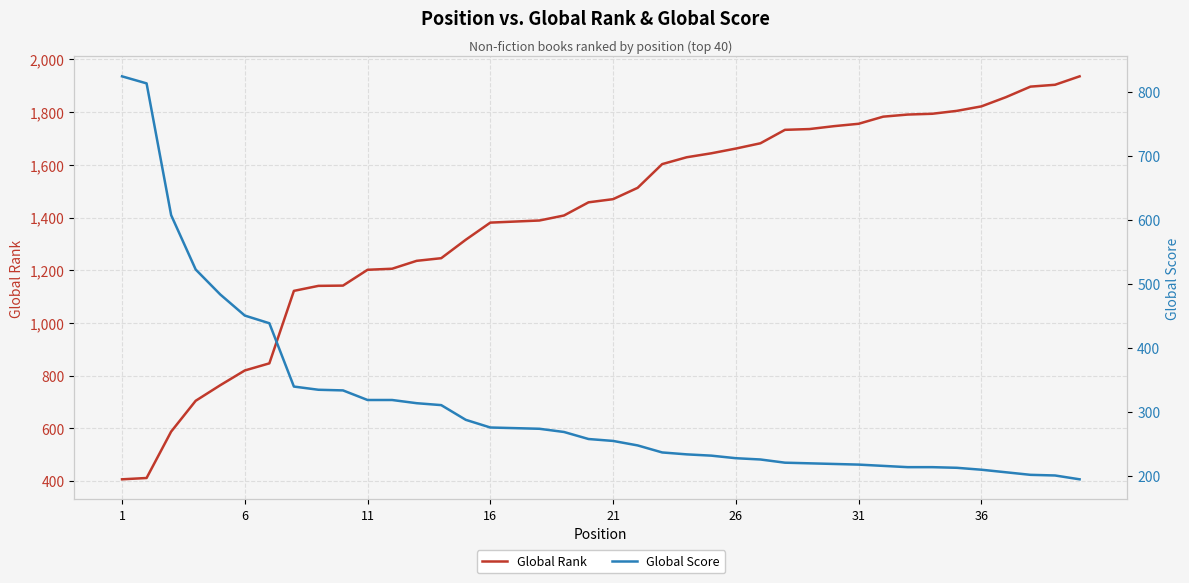

How many categories are shown in the chart?

40